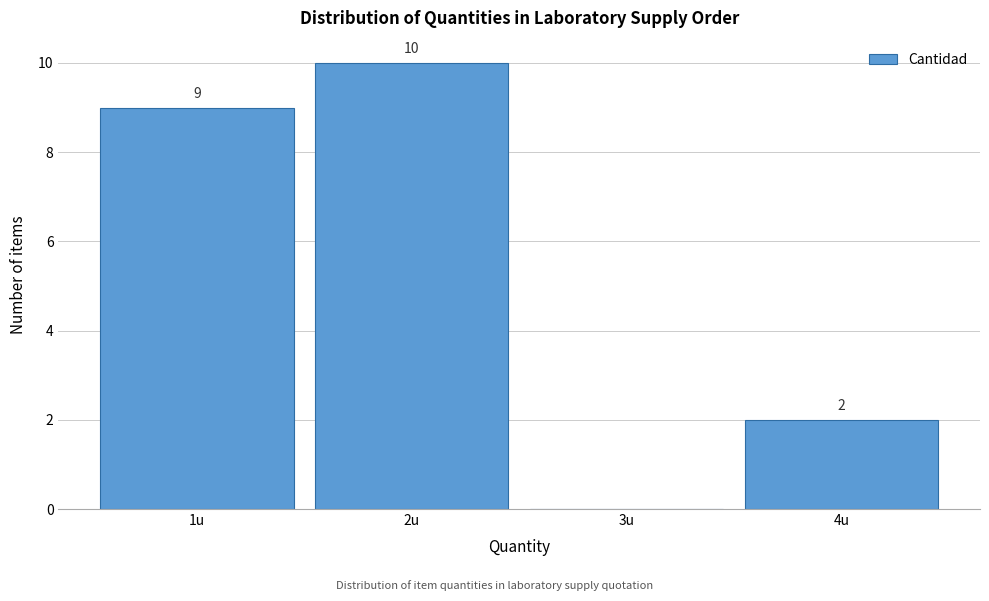

Which range on the x-axis has the tallest bar?

1.5 to 2.5